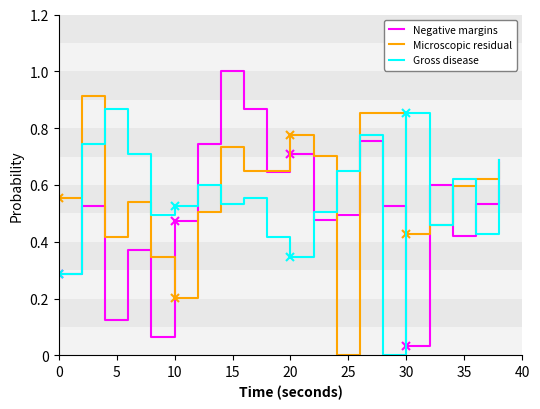

Rank the series by their average value, from highest to lowest.

Microscopic residual, Gross disease, Negative margins